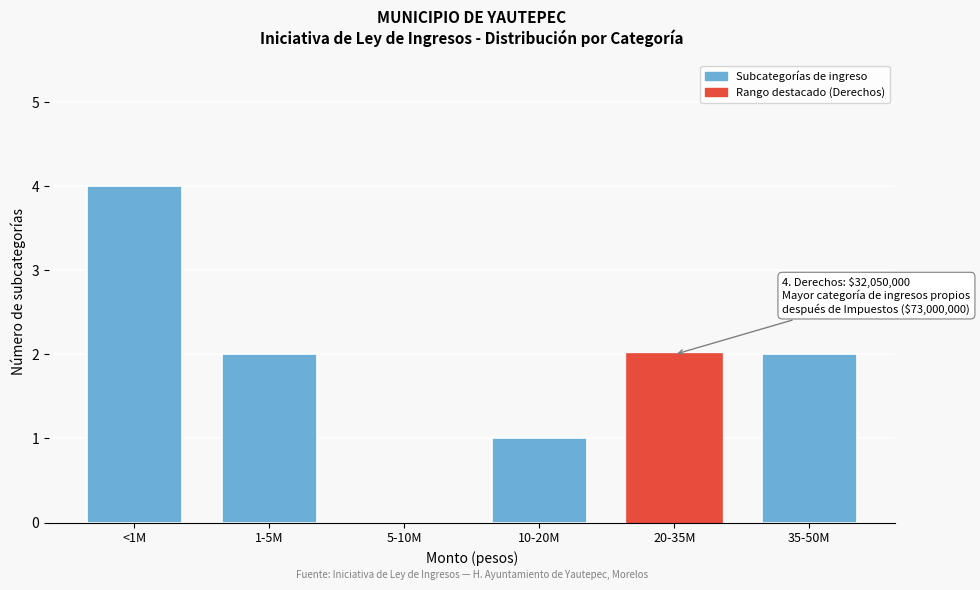

Reading left to right, extract all data points from this chart.

<1M=4	1-5M=2	5-10M=0	10-20M=1	20-35M=2	35-50M=2